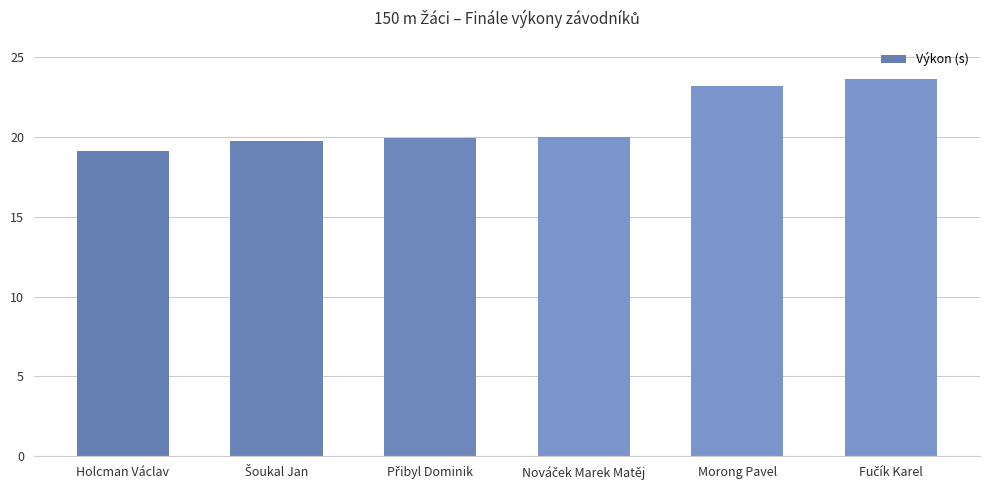

What is the average value?

20.9